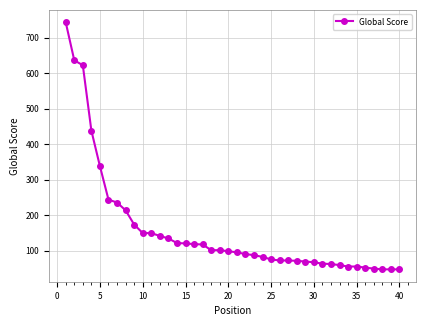

How many values are below 99?

20